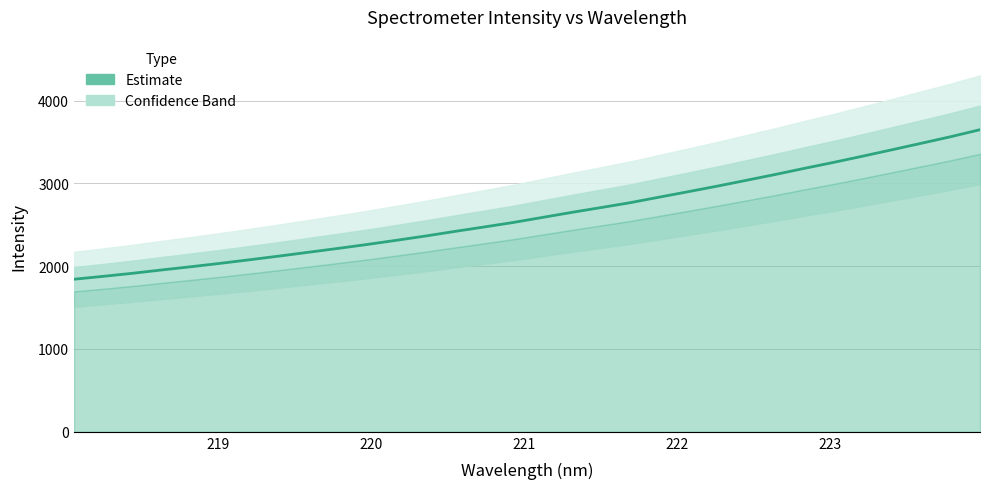

What is the value of the 26th point from the left?

3182.1